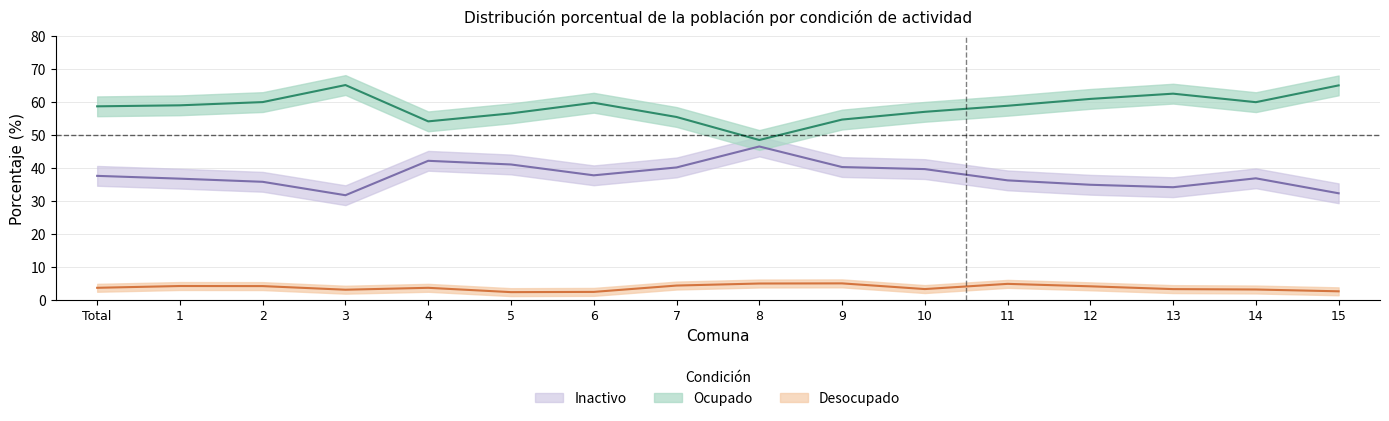

The value of Ocupado at 10 is 57.0. True or false?

True